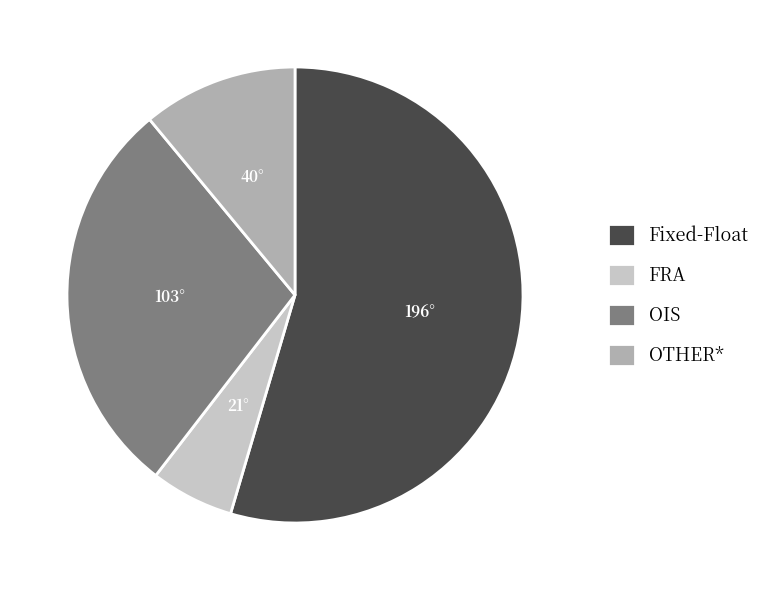

What is the majority slice?

Fixed-Float